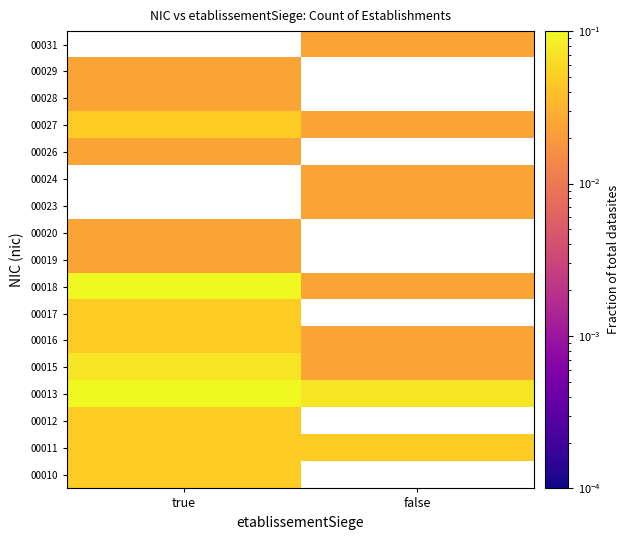

Reading left to right, transcribe all the data shown in this chart.

00010: true=0.0	false=0.0
00011: true=0.0	false=0.0
00012: true=0.0	false=0.0
00013: true=0.1	false=0.1
00015: true=0.1	false=0.0
00016: true=0.0	false=0.0
00017: true=0.0	false=0.0
00018: true=0.1	false=0.0
00019: true=0.0	false=0.0
00020: true=0.0	false=0.0
00023: true=0.0	false=0.0
00024: true=0.0	false=0.0
00026: true=0.0	false=0.0
00027: true=0.0	false=0.0
00028: true=0.0	false=0.0
00029: true=0.0	false=0.0
00031: true=0.0	false=0.0